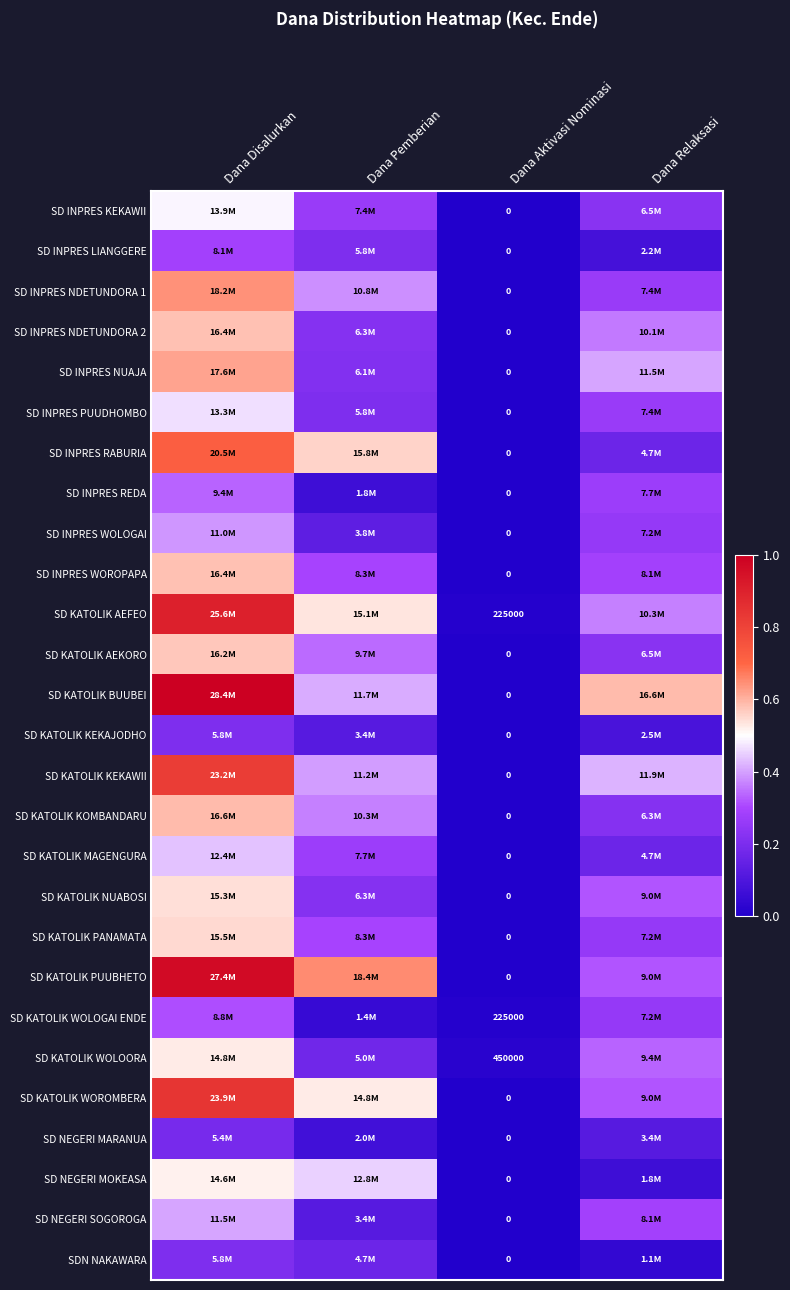

Rank the categories by SD INPRES PUUDHOMBO value from lowest to highest.

Dana Aktivasi Nominasi, Dana Pemberian, Dana Relaksasi, Dana Disalurkan